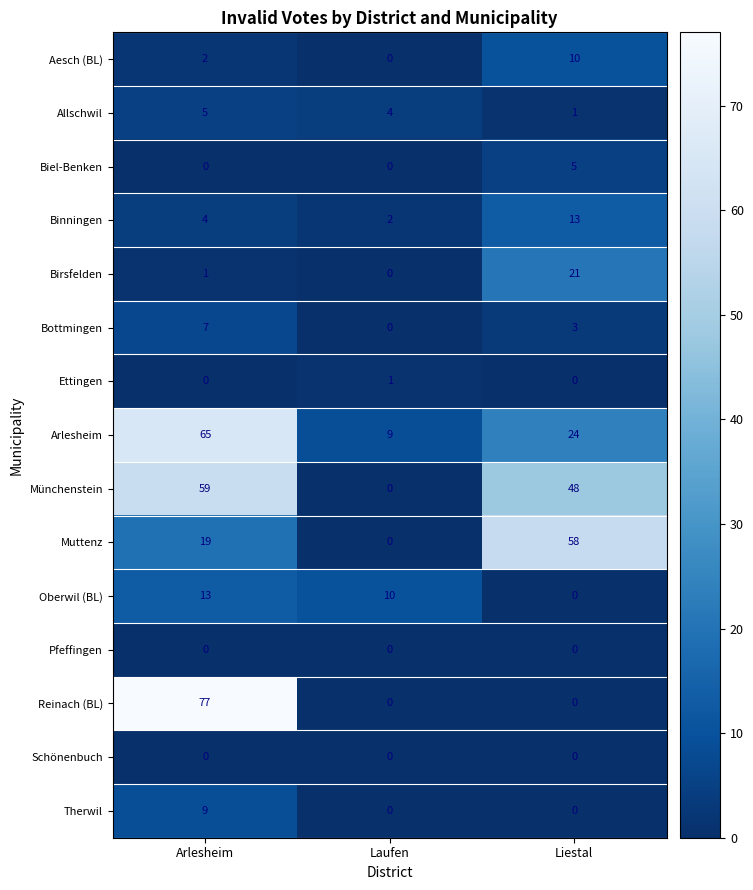

Which series has the largest total across all categories?

Münchenstein